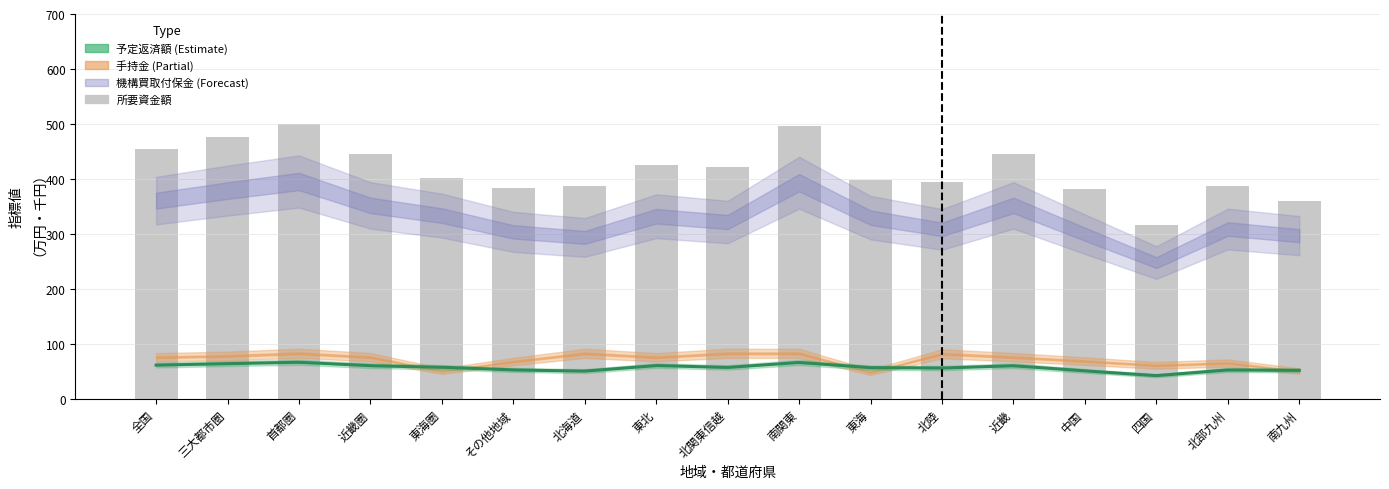

List the labels in order of value, smallest first.

四国, 南九州, 中国, その他地域, 北海道, 北部九州, 北陸, 東海, 東海圏, 北関東信越, 東北, 近畿圏, 近畿, 全国, 三大都市圏, 南関東, 首都圏